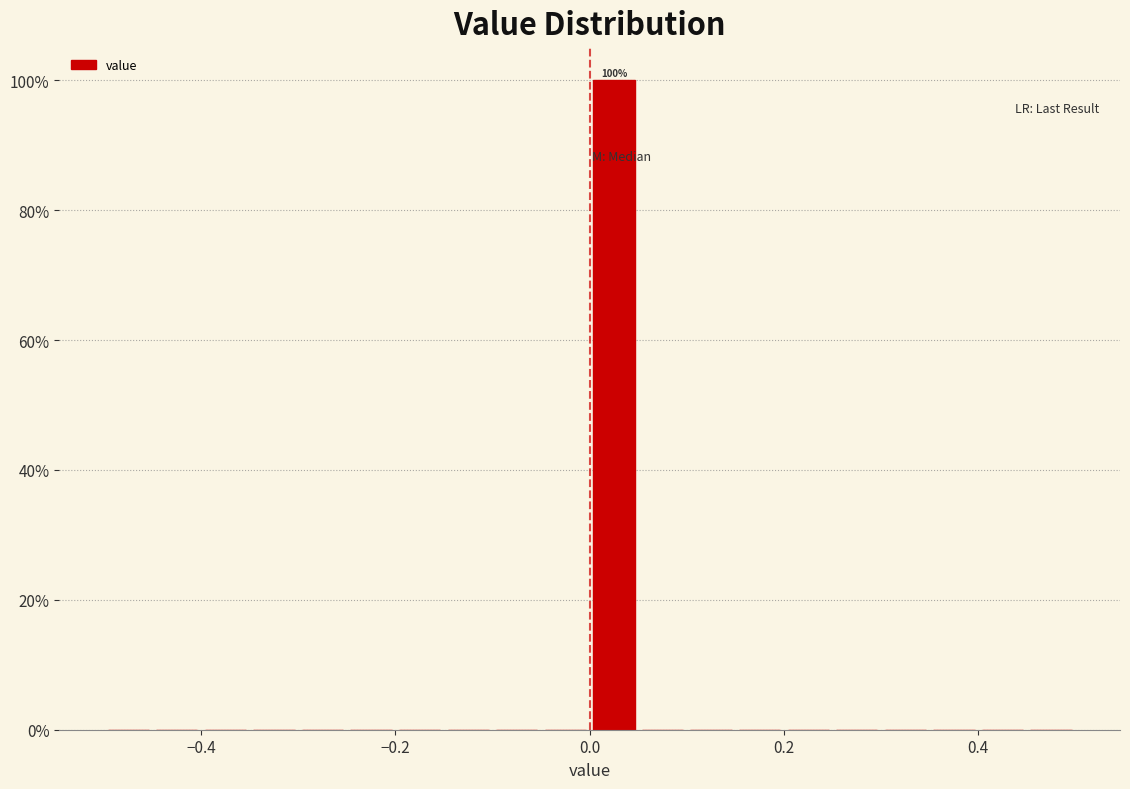

Around what value on the x-axis is the tallest bar? Give the approximate position of its centre, as read against the axis.

0.02